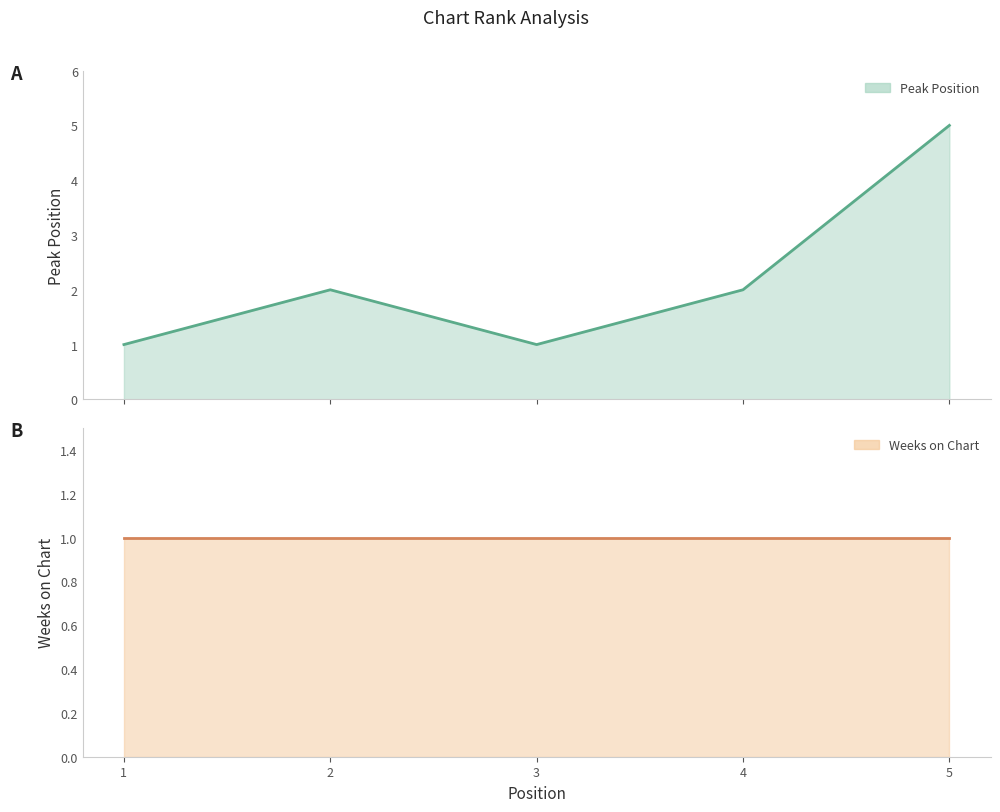

Which series changed the most between 2 and 3?

Peak Position